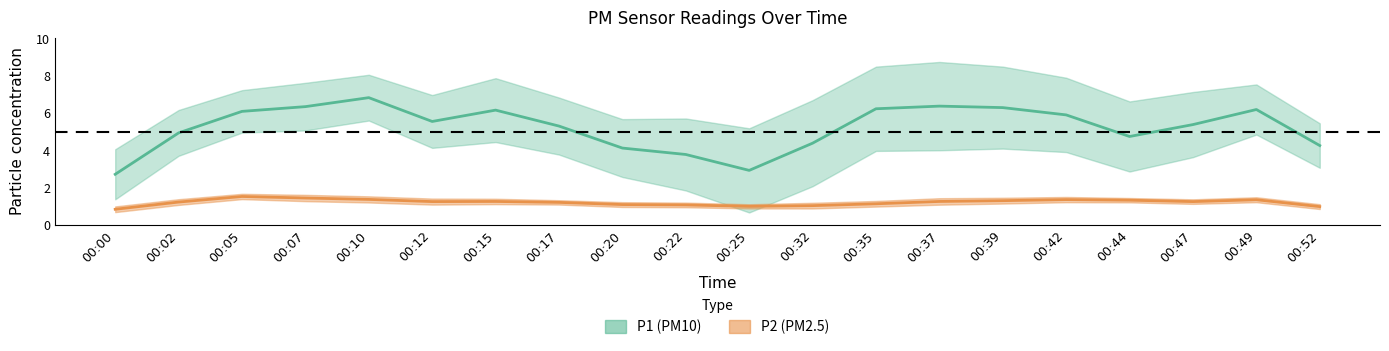

Which series has the largest total across all categories?

P1